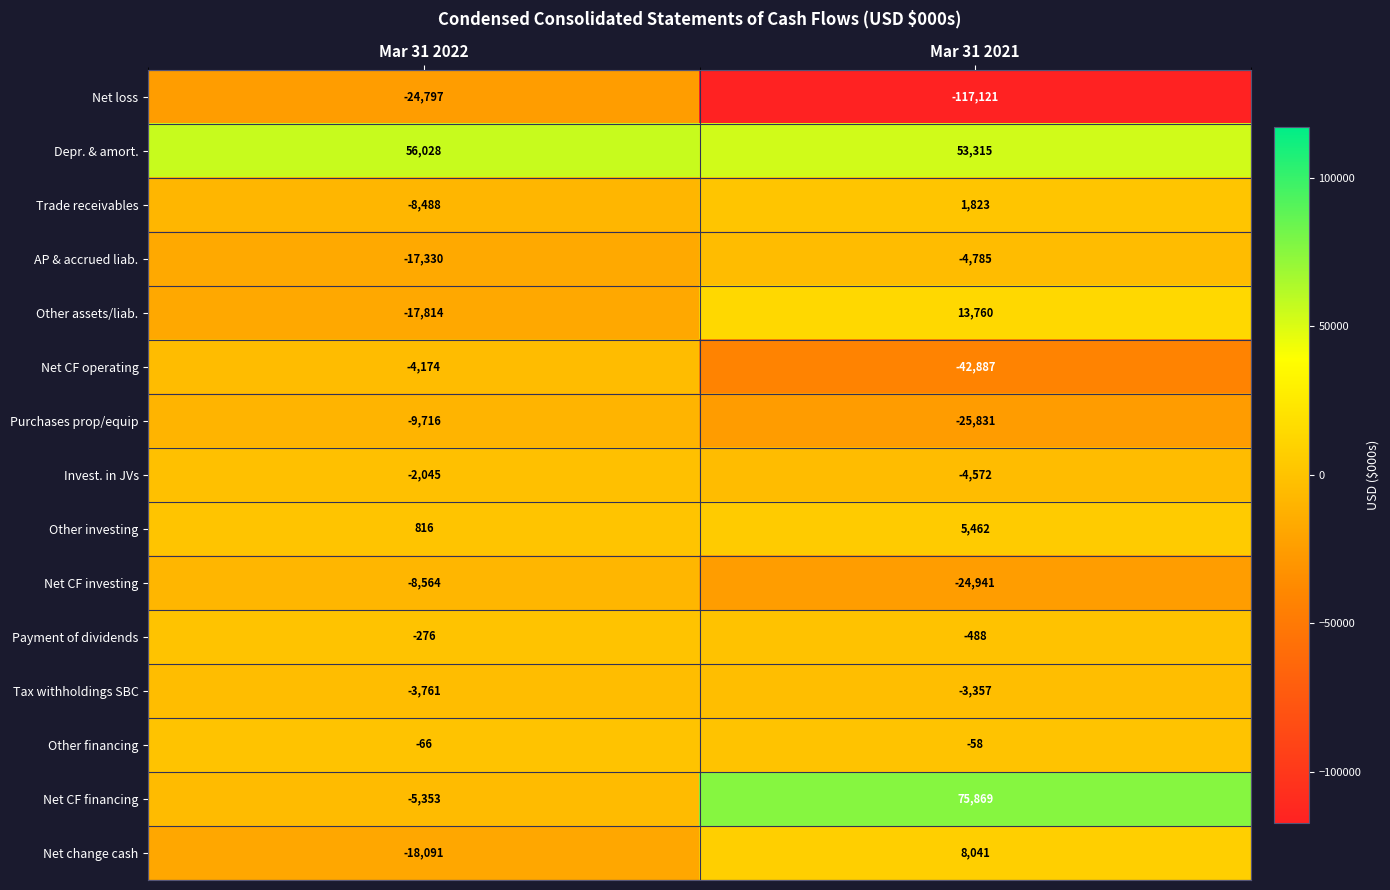

Reading right to left, what are all the values shown in this chart?

Net loss: Mar 31 2021=-117121	Mar 31 2022=-24797
Depr. & amort.: Mar 31 2021=53315	Mar 31 2022=56028
Trade receivables: Mar 31 2021=1823	Mar 31 2022=-8488
AP & accrued liab.: Mar 31 2021=-4785	Mar 31 2022=-17330
Other assets/liab.: Mar 31 2021=13760	Mar 31 2022=-17814
Net CF operating: Mar 31 2021=-42887	Mar 31 2022=-4174
Purchases prop/equip: Mar 31 2021=-25831	Mar 31 2022=-9716
Invest. in JVs: Mar 31 2021=-4572	Mar 31 2022=-2045
Other investing: Mar 31 2021=5462	Mar 31 2022=816
Net CF investing: Mar 31 2021=-24941	Mar 31 2022=-8564
Payment of dividends: Mar 31 2021=-488	Mar 31 2022=-276
Tax withholdings SBC: Mar 31 2021=-3357	Mar 31 2022=-3761
Other financing: Mar 31 2021=-58	Mar 31 2022=-66
Net CF financing: Mar 31 2021=75869	Mar 31 2022=-5353
Net change cash: Mar 31 2021=8041	Mar 31 2022=-18091